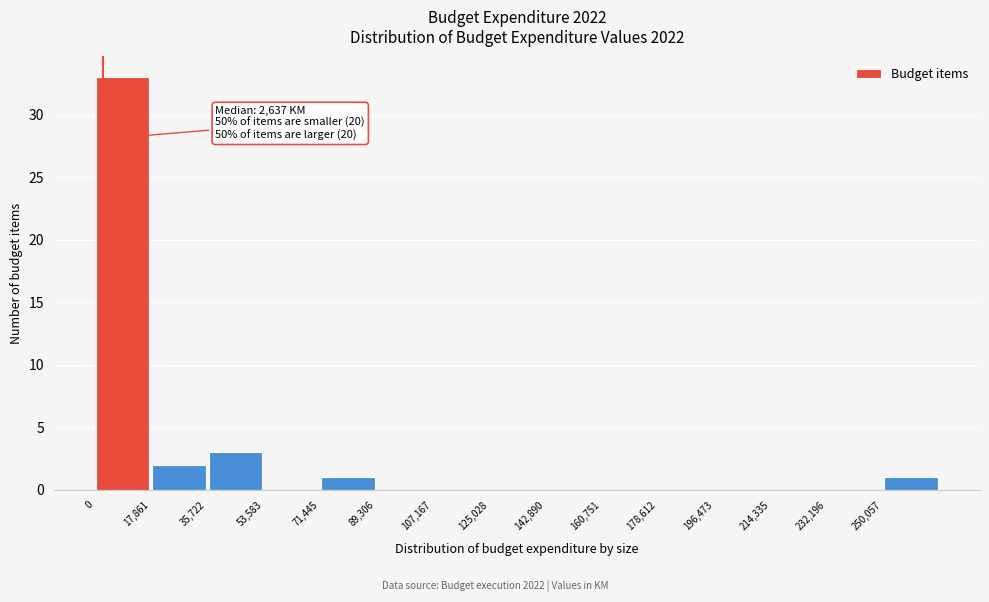

Over which range of the x-axis is the bar tallest?

0 to 18000